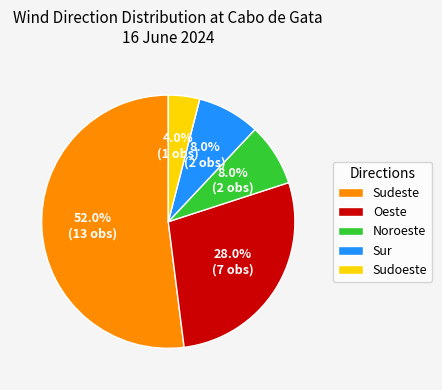

What is the largest slice in the pie chart?

Sudeste